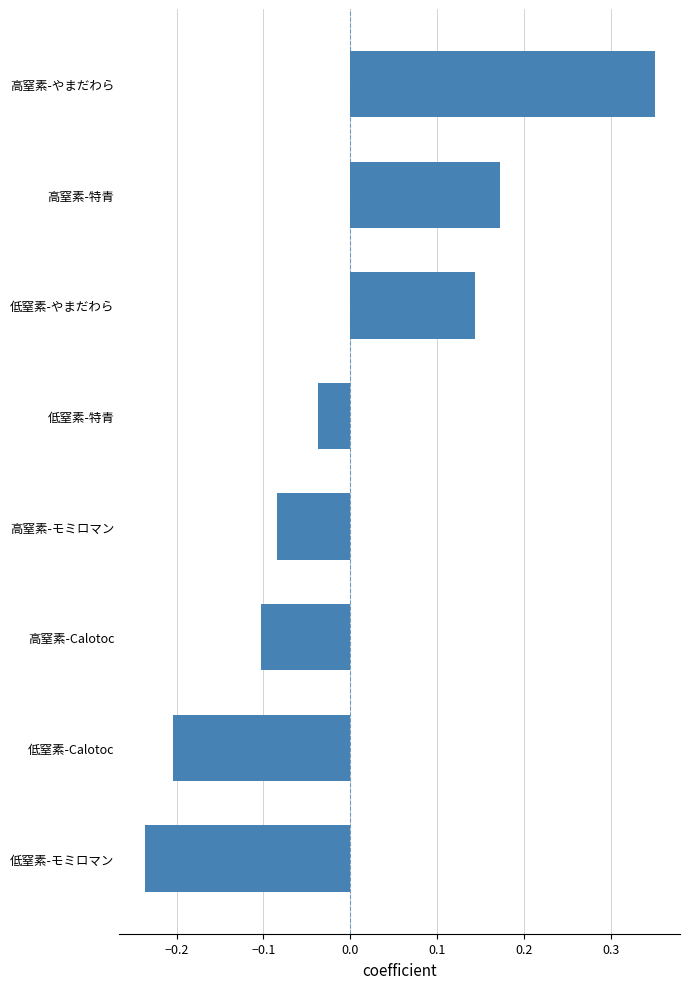

What is the change in value from 低窒素-モミロマン to 高窒素-Calotoc?

+0.1